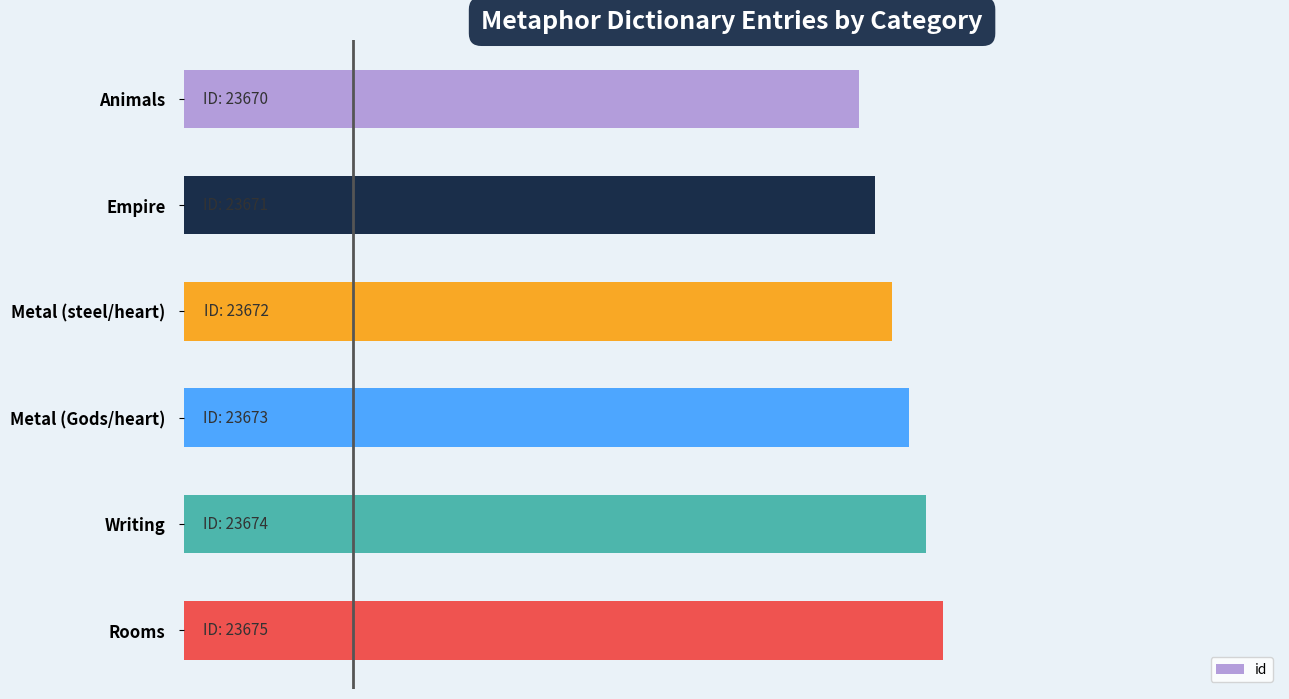

Rank the categories by value from lowest to highest.

Animals, Empire, Metal (steel/heart), Metal (Gods/heart), Writing, Rooms